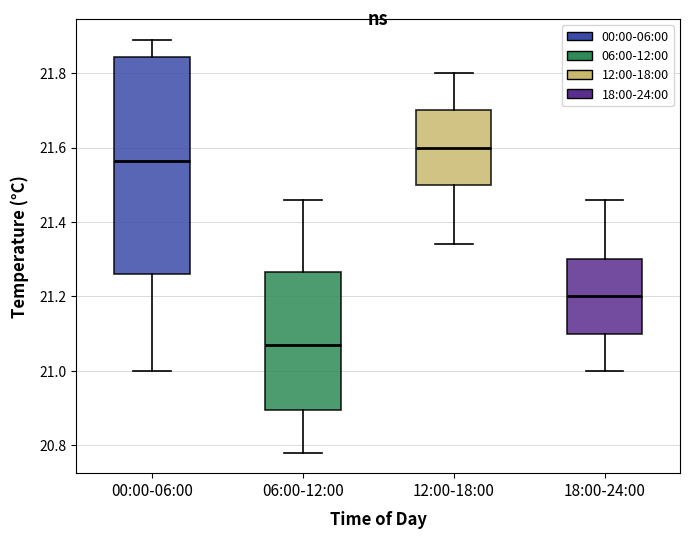

Which box's median line is the highest?

12:00-18:00